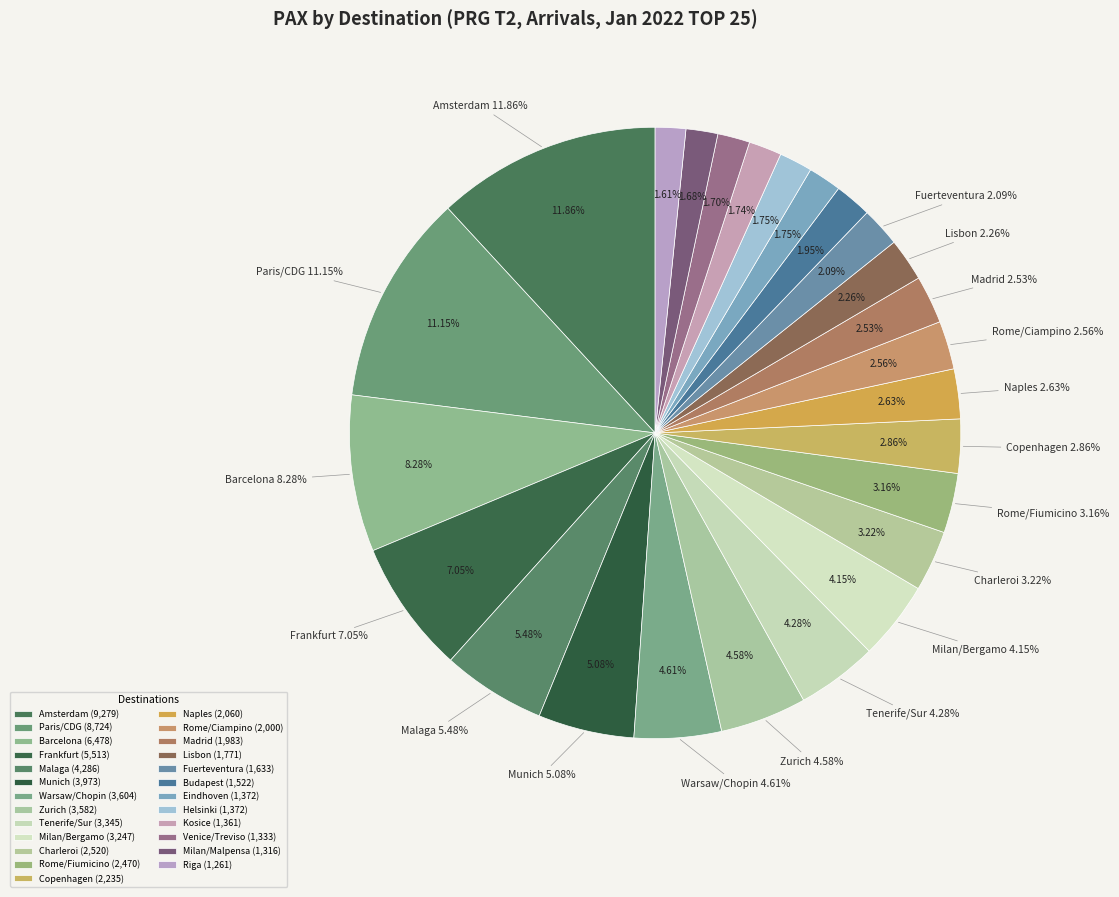

What percentage is NOT represented by Madrid?

97.5%